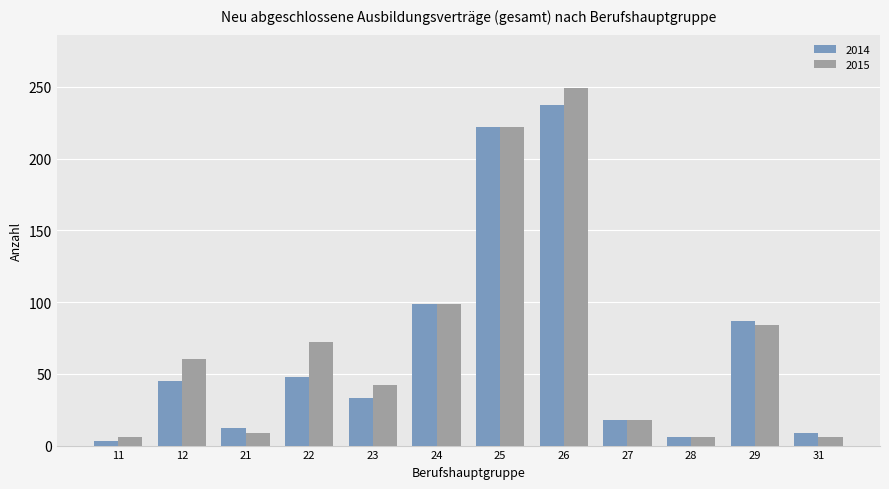

Which series has the largest total across all categories?

2015